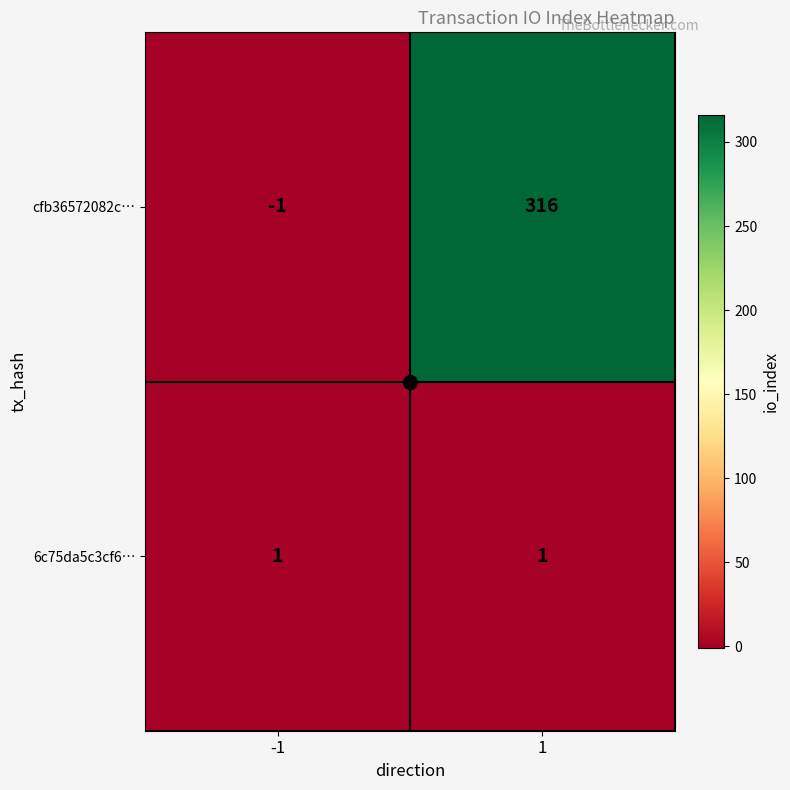

What is the total value across all series at 1?

317